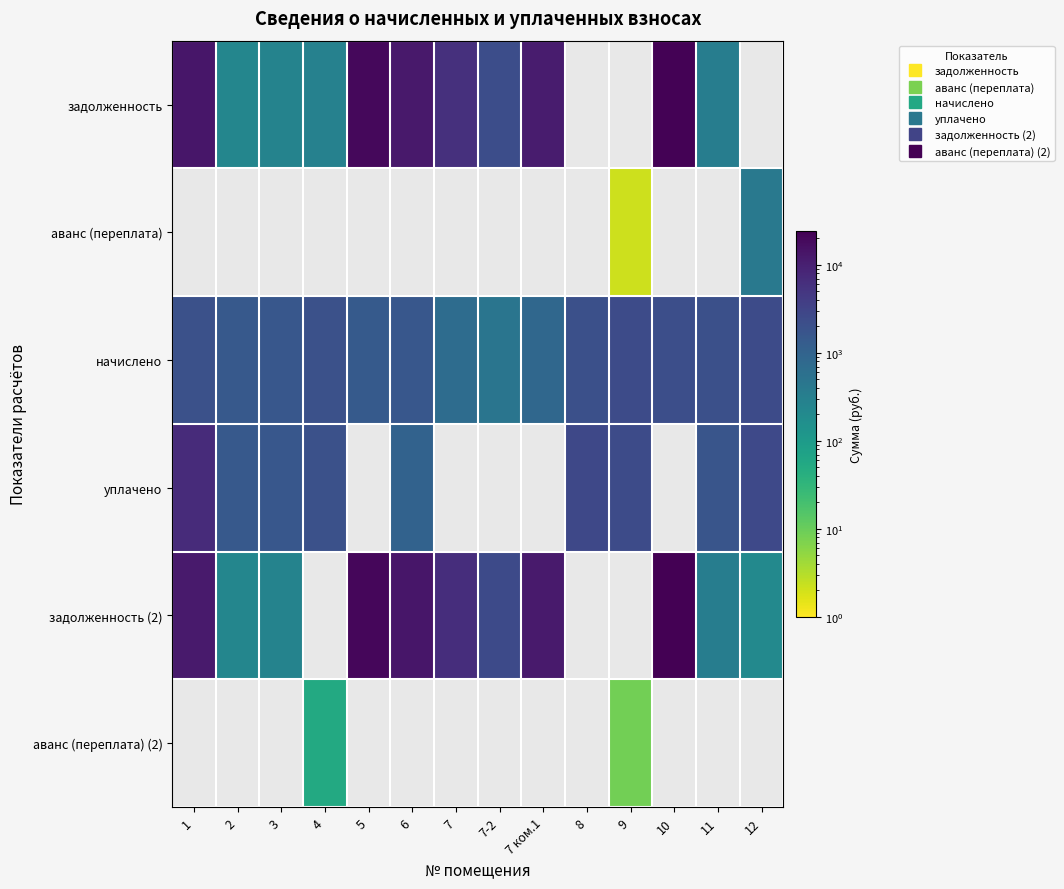

How many data points in уплачено are above 2751?

2